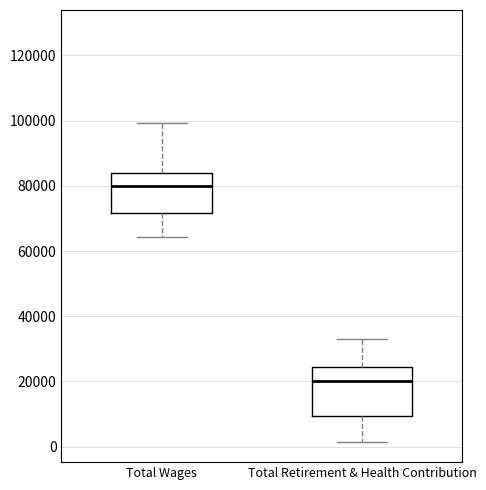

Comparing the boxes themselves (not the whiskers), which one is the tallest?

Total Retirement & Health Contribution